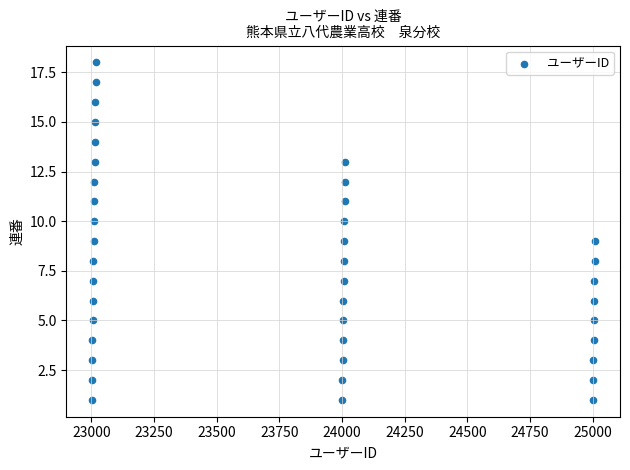

What is the range of Y values (max minus min)?

17